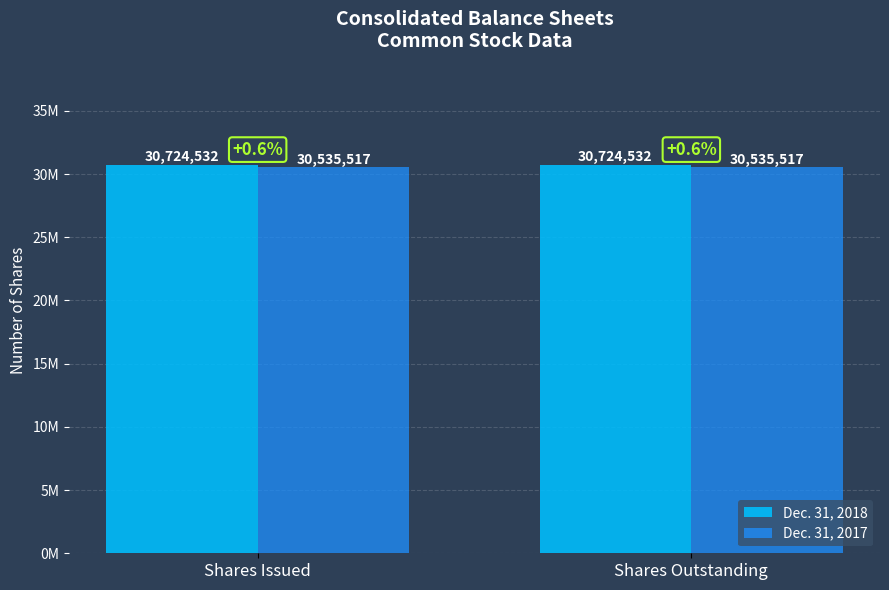

What are all the series names shown in the legend?

Dec. 31, 2018, Dec. 31, 2017